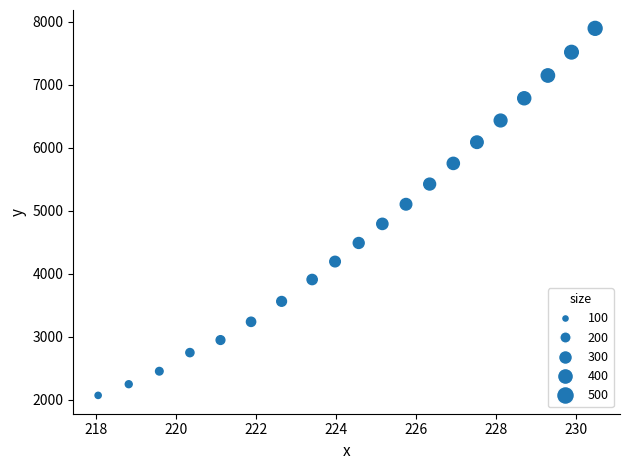

What Y value in the scatter plot is closest to 4983?

5103.7